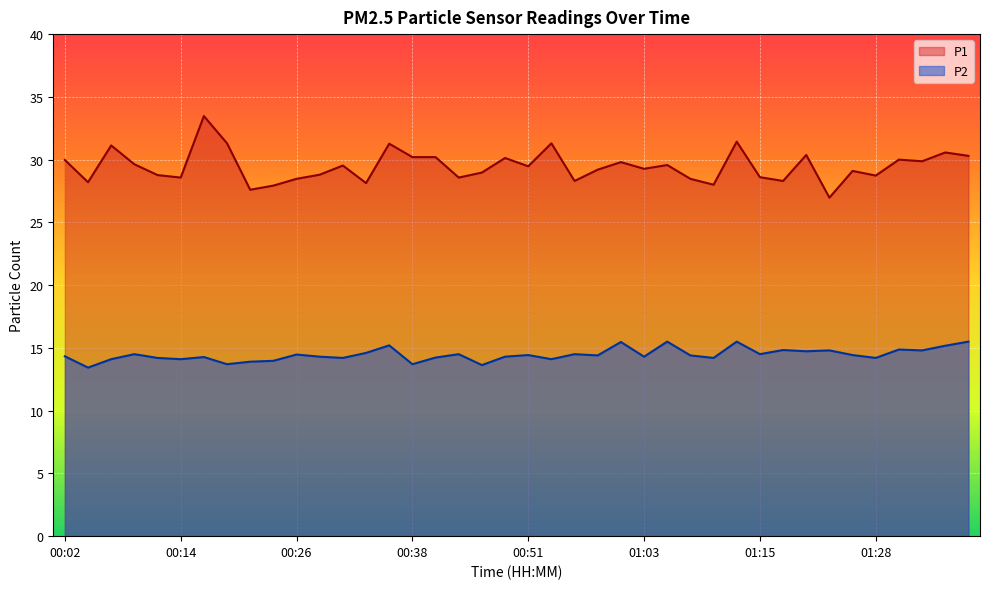

Count the number of data series in this chart.

2